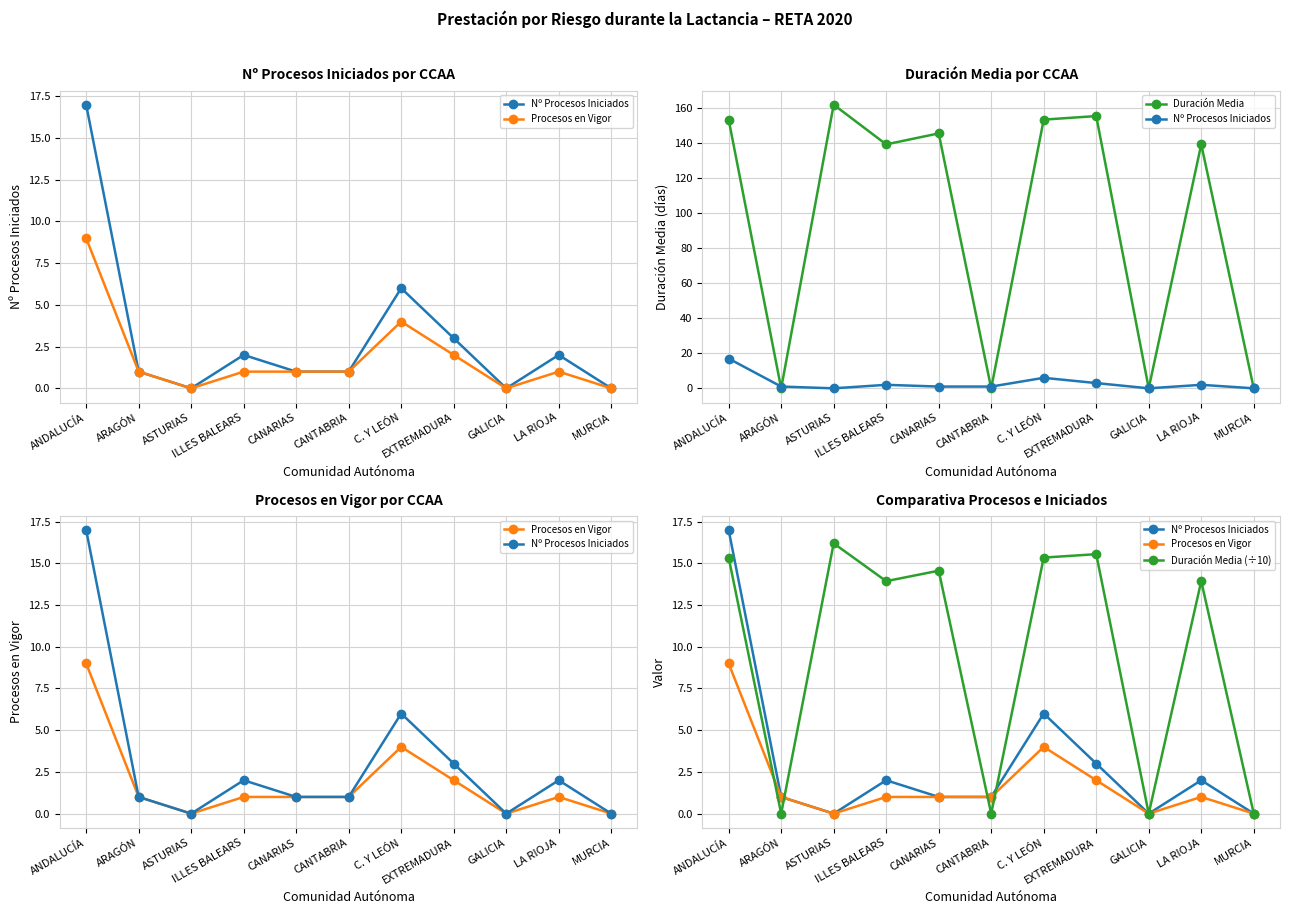

Read the Nº Procesos Iniciados value at ARAGÓN.

1.0